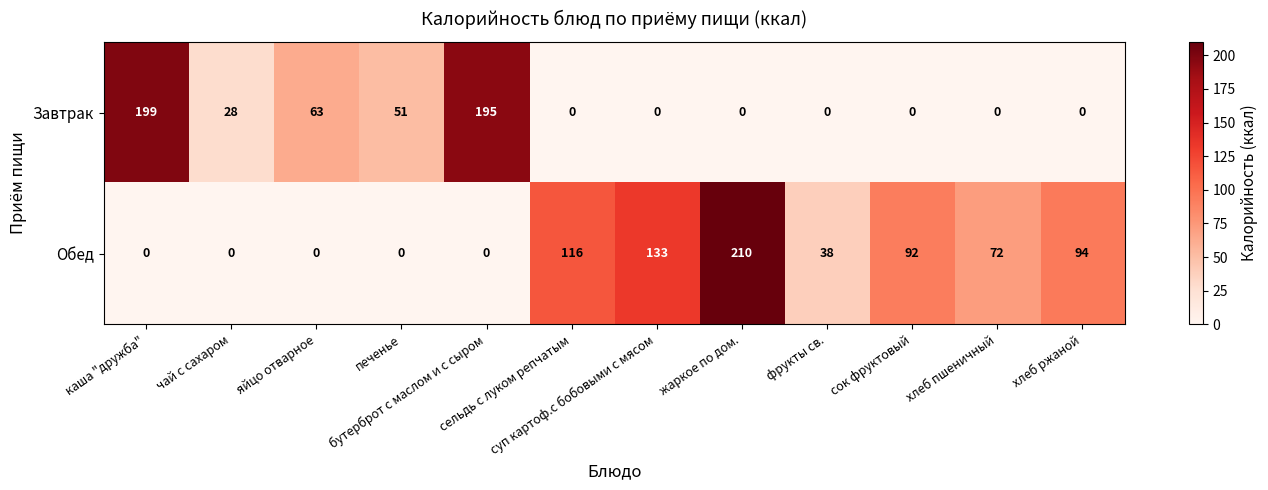

At which category is the sum across all series the highest?

жаркое по дом.